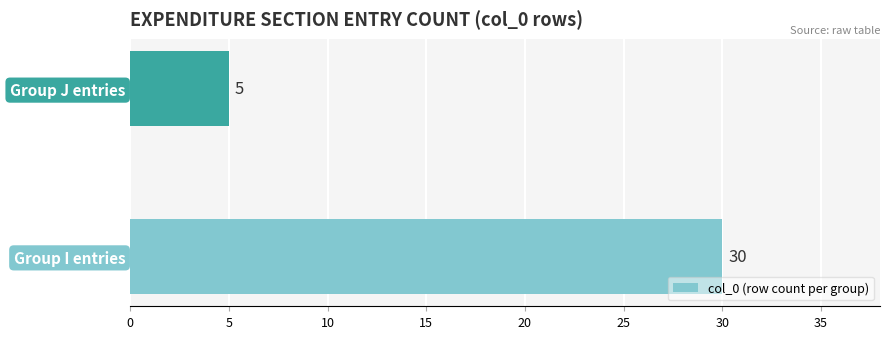

True or false: the data shows 5 at Group J entries.

True